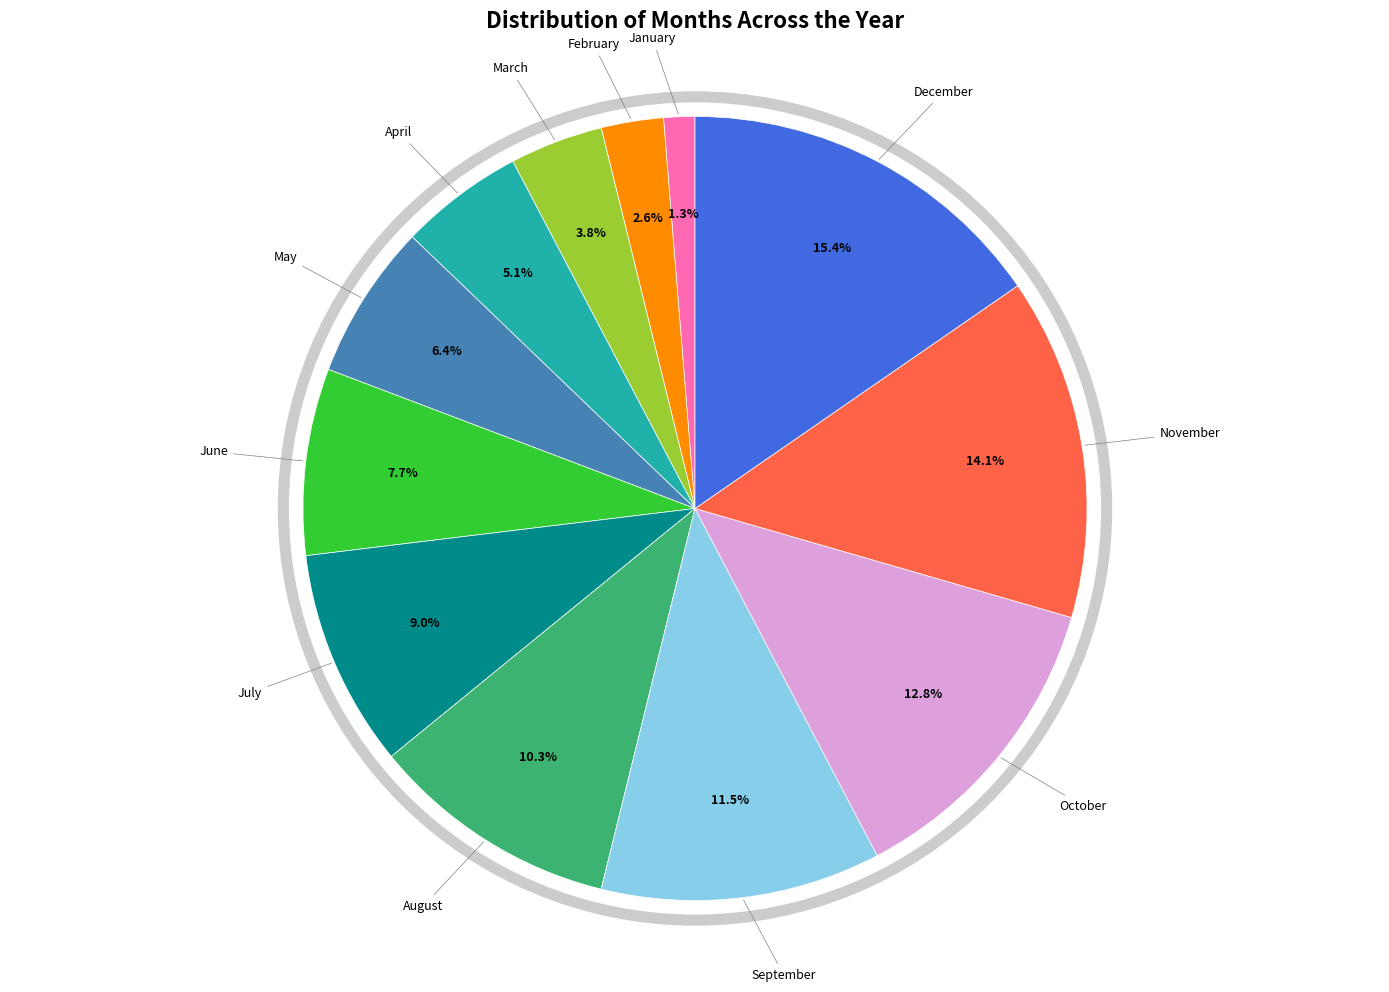

Is there any slice that represents more than half of the pie?

No